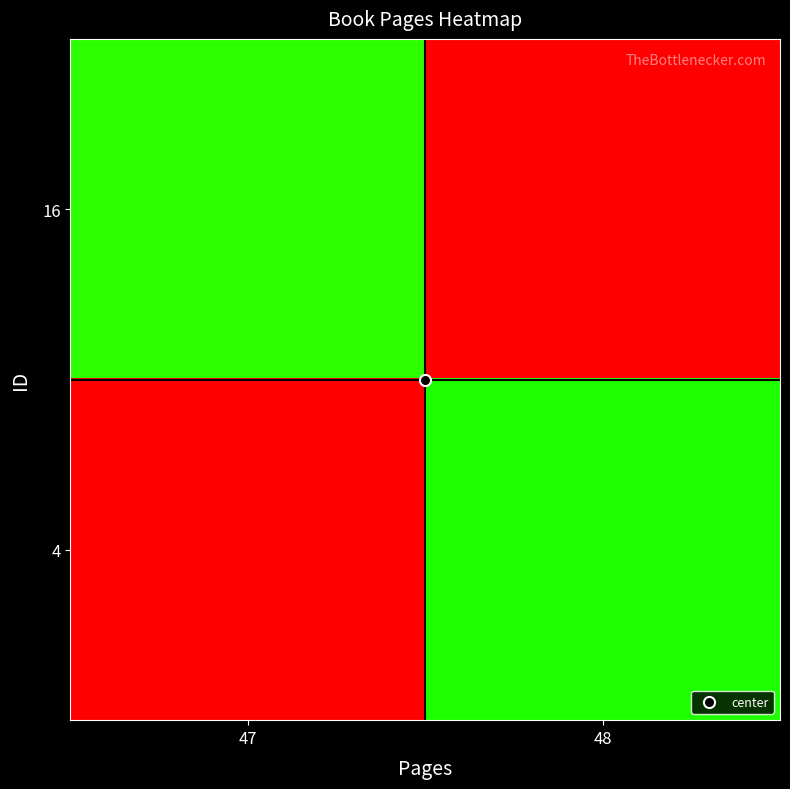

Reading right to left, list all the values displayed in this chart.

16: 48=0	47=47
4: 48=48	47=0